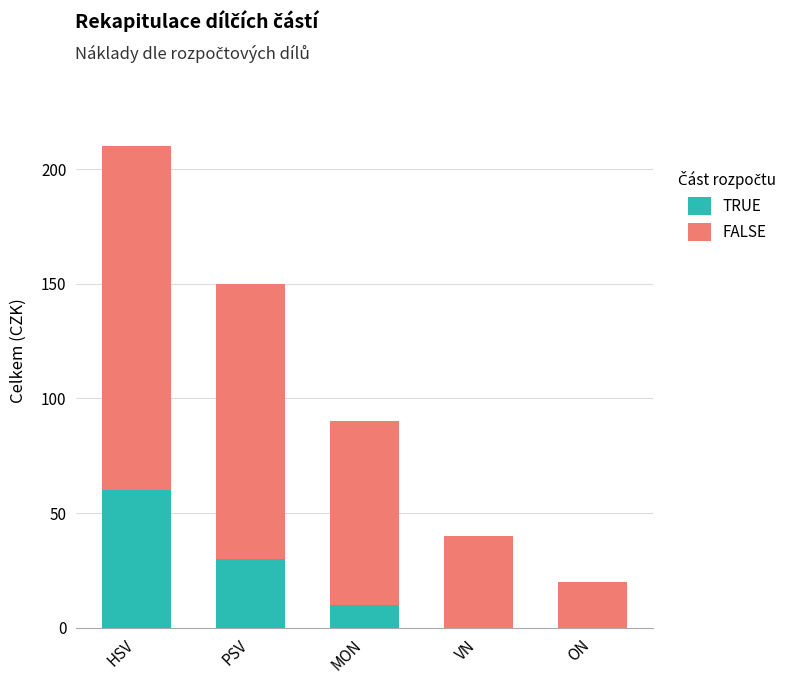

Is it true that TRUE equals 83 at HSV?

False